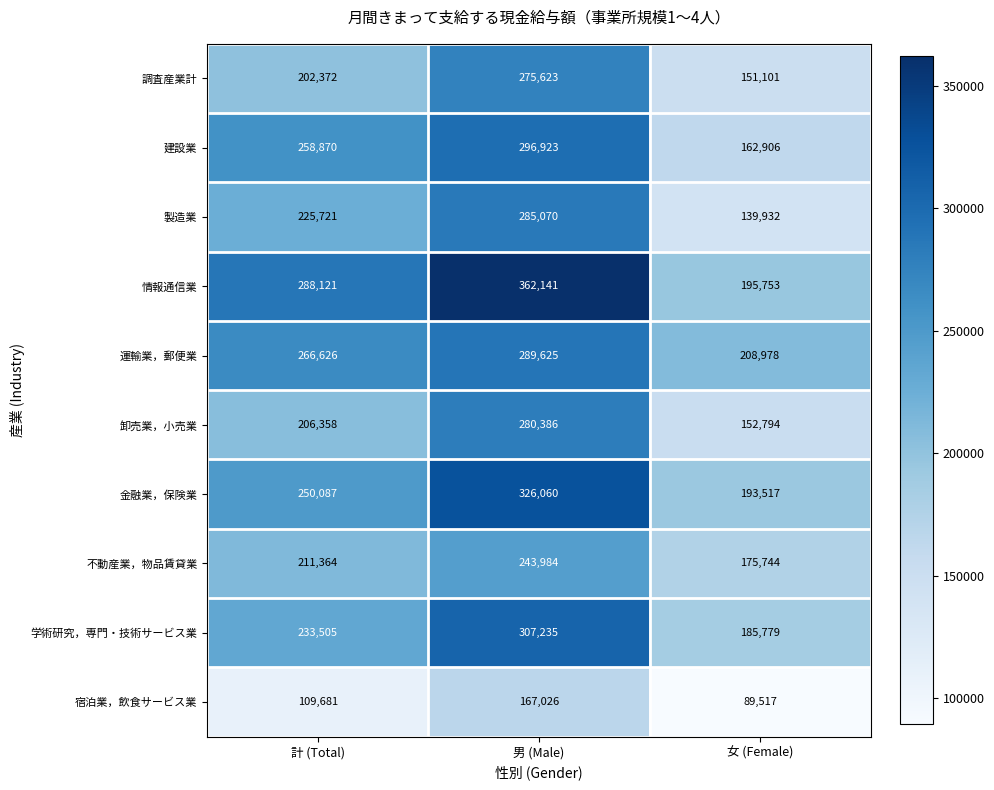

Reading right to left, list all the values displayed in this chart.

調査産業計: 女 (Female)=151101	男 (Male)=275623	計 (Total)=202372
建設業: 女 (Female)=162906	男 (Male)=296923	計 (Total)=258870
製造業: 女 (Female)=139932	男 (Male)=285070	計 (Total)=225721
情報通信業: 女 (Female)=195753	男 (Male)=362141	計 (Total)=288121
運輸業，郵便業: 女 (Female)=208978	男 (Male)=289625	計 (Total)=266626
卸売業，小売業: 女 (Female)=152794	男 (Male)=280386	計 (Total)=206358
金融業，保険業: 女 (Female)=193517	男 (Male)=326060	計 (Total)=250087
不動産業，物品賃貸業: 女 (Female)=175744	男 (Male)=243984	計 (Total)=211364
学術研究，専門・技術サービス業: 女 (Female)=185779	男 (Male)=307235	計 (Total)=233505
宿泊業，飲食サービス業: 女 (Female)=89517	男 (Male)=167026	計 (Total)=109681